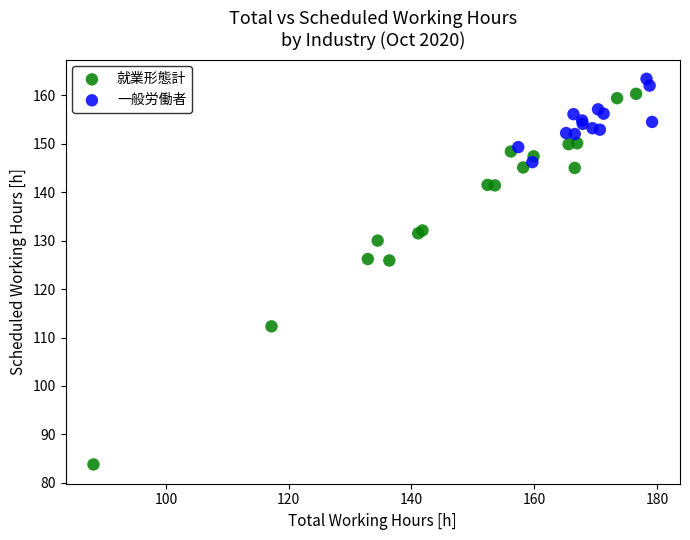

Which series contains the lowest Y value?

就業形態計